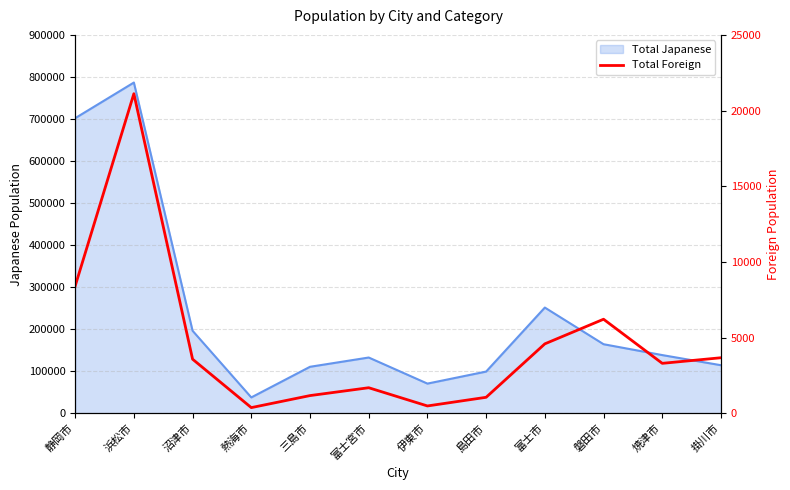

Which category has the highest value across all series?

浜松市